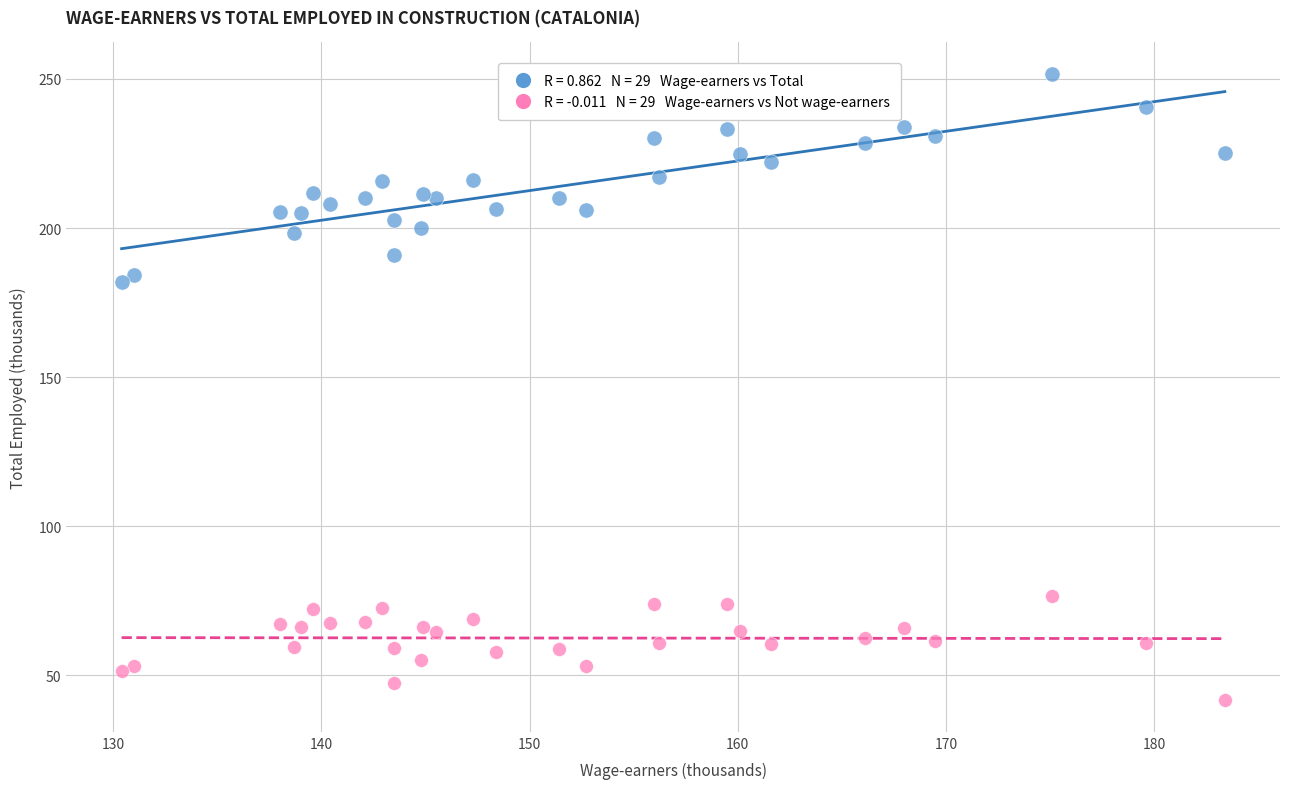

Across all data points, what is the range of X values (max minus min)?

53.0